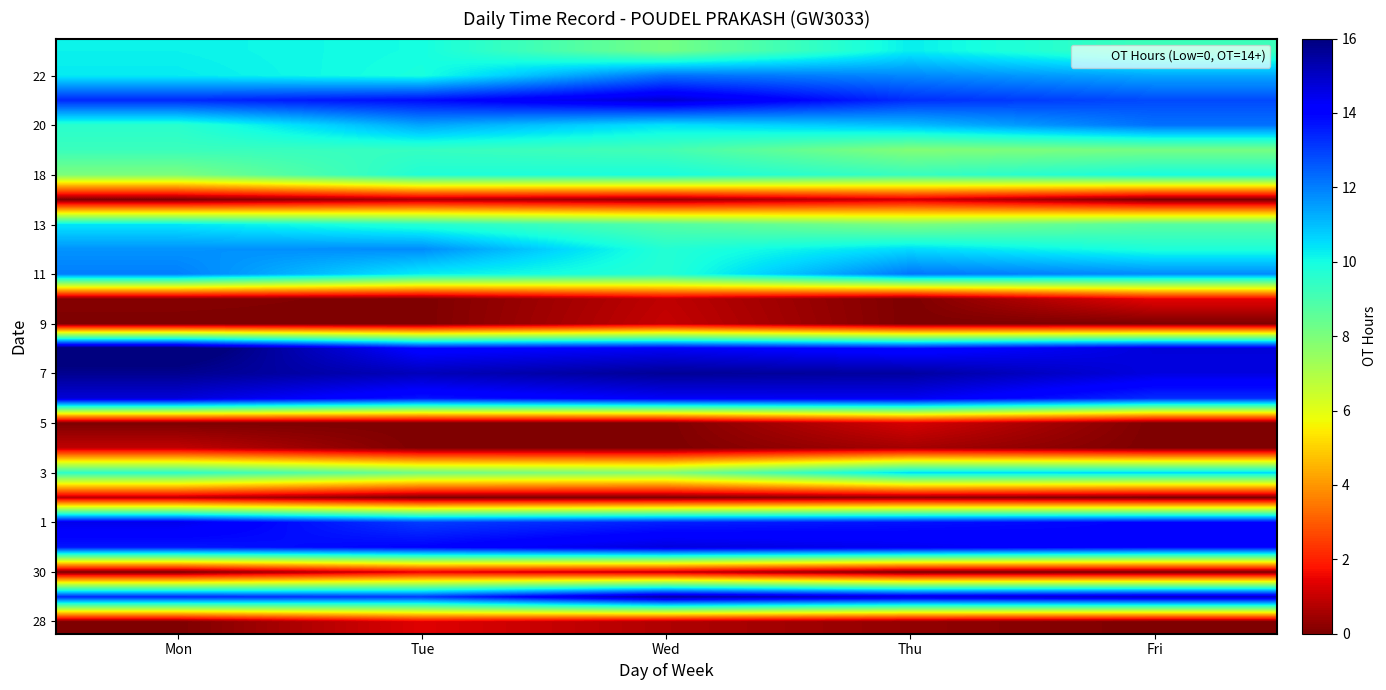

How many data points does each series have?

5